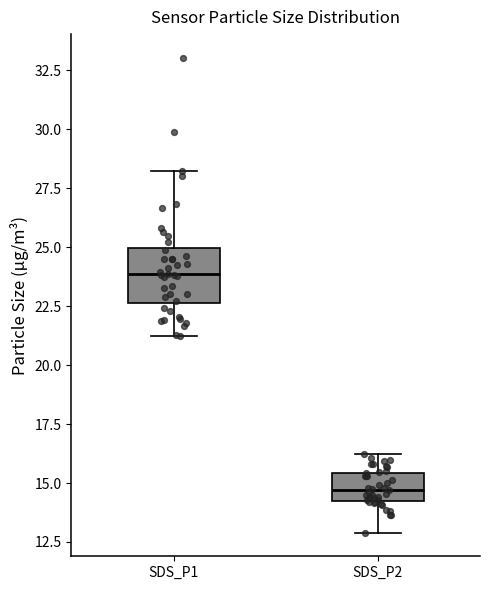

Which box's median line is the highest?

SDS_P1